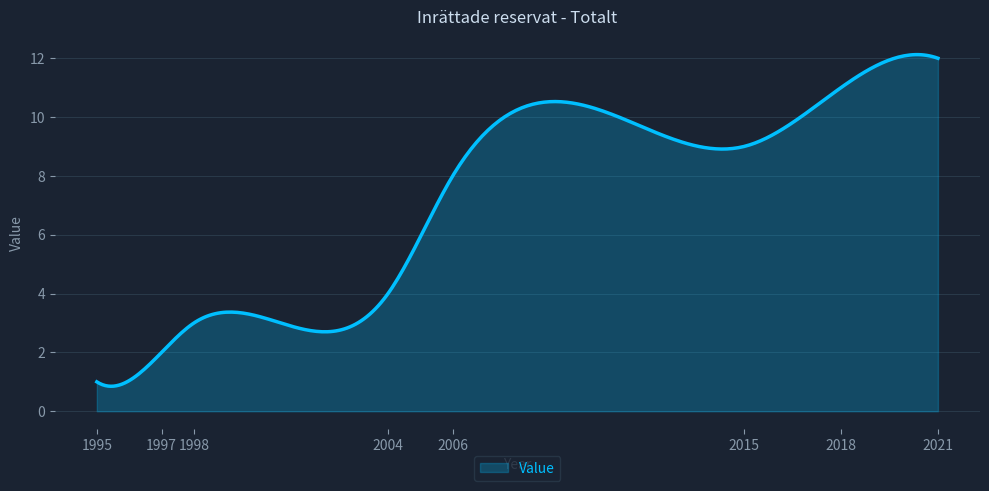

What is the sum of all values?

2162.3